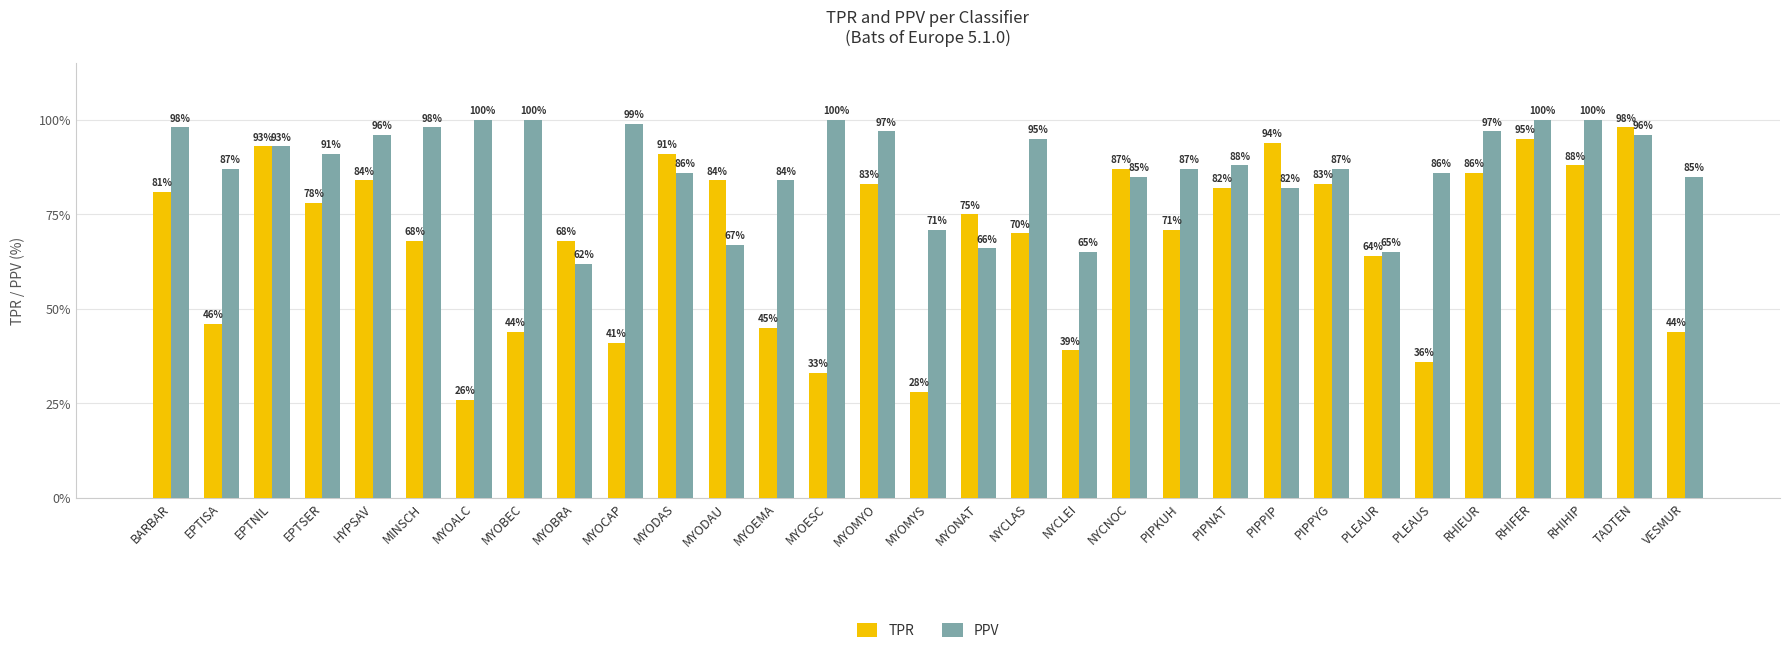

At which label does TPR reach its peak?

TADTEN